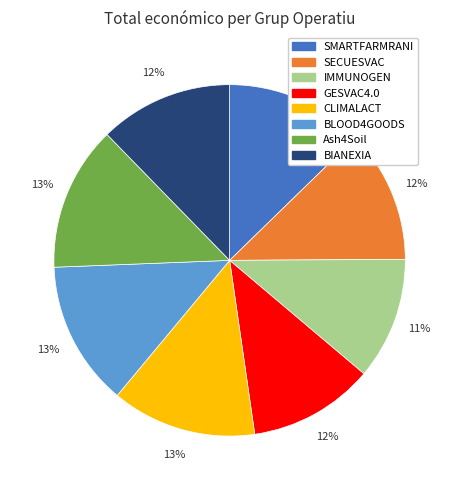

What is the ratio of the value at GESVAC4.0 to the value at CLIMALACT?

0.9